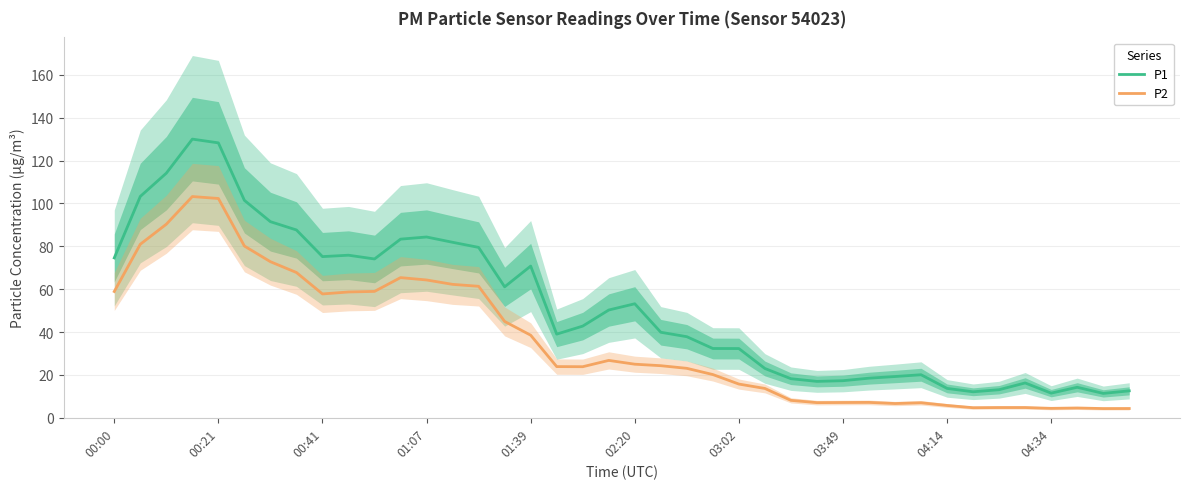

What is the difference between the second highest and minimum values in the P1 series?

116.9